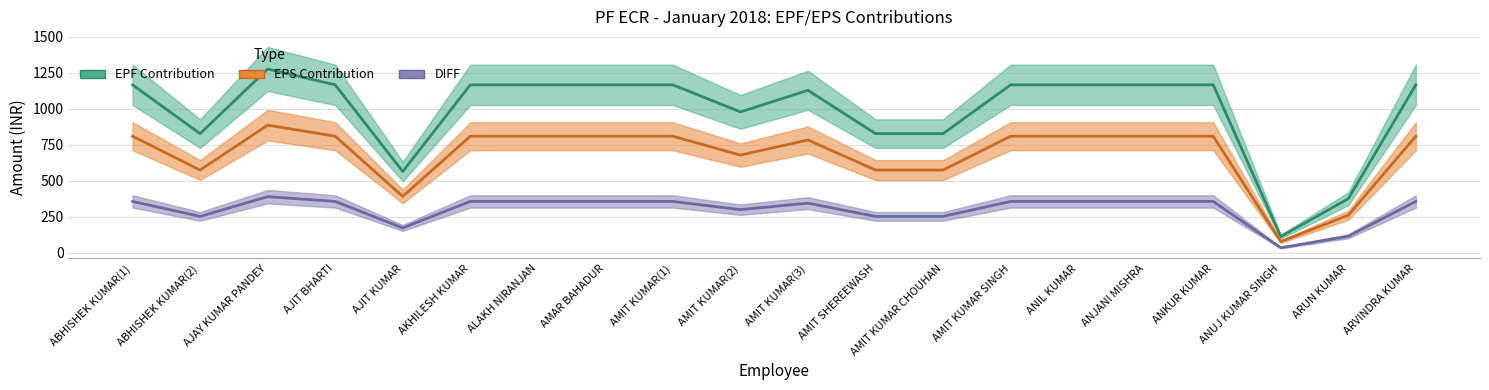

Rank the categories by EPS Contribution value from highest to lowest.

AJAY KUMAR PANDEY, ABHISHEK KUMAR(1), AJIT BHARTI, AKHILESH KUMAR, ALAKH NIRANJAN, AMAR BAHADUR, AMIT KUMAR(1), AMIT KUMAR SINGH, ANIL KUMAR, ANJANI MISHRA, ANKUR KUMAR, ARVINDRA KUMAR, AMIT KUMAR(3), AMIT KUMAR(2), ABHISHEK KUMAR(2), AMIT SHEREEWASH, AMIT KUMAR CHOUHAN, AJIT KUMAR, ARUN KUMAR, ANUJ KUMAR SINGH